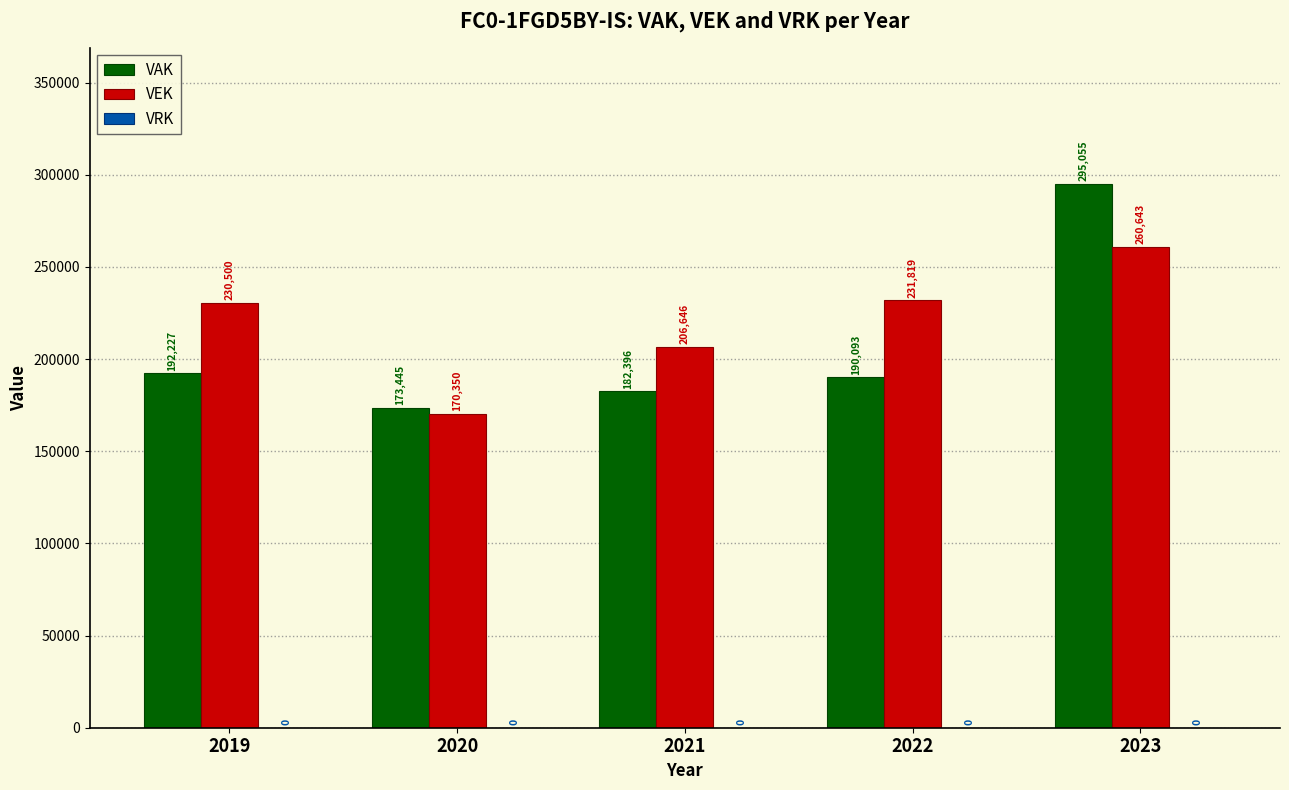

What is the difference between the highest and lowest values at 2023?

34412